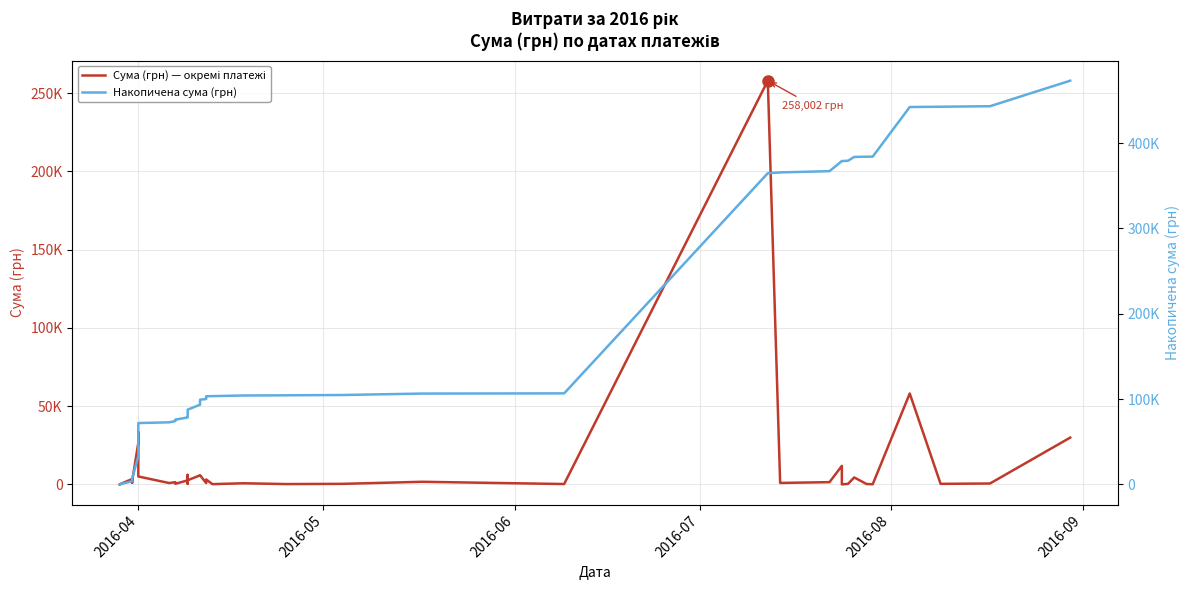

What is the difference between the maximum and minimum values in the Накопичена сума (грн) series?

473083.8